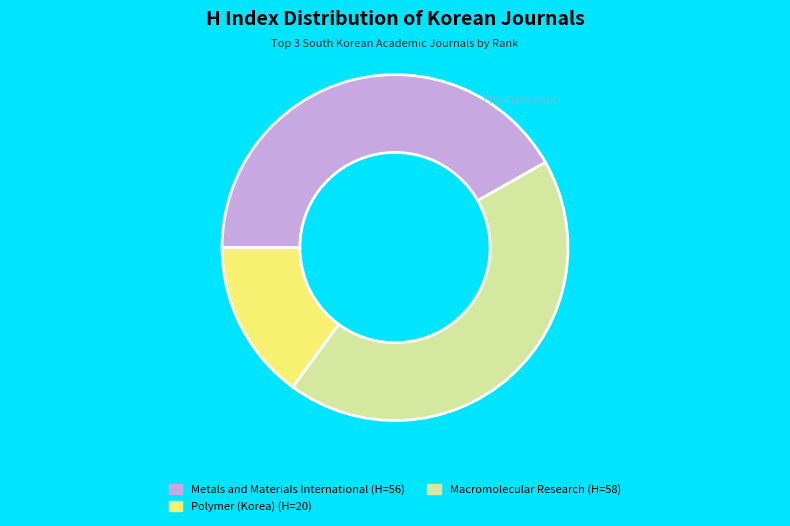

How many segments does this pie chart have?

3